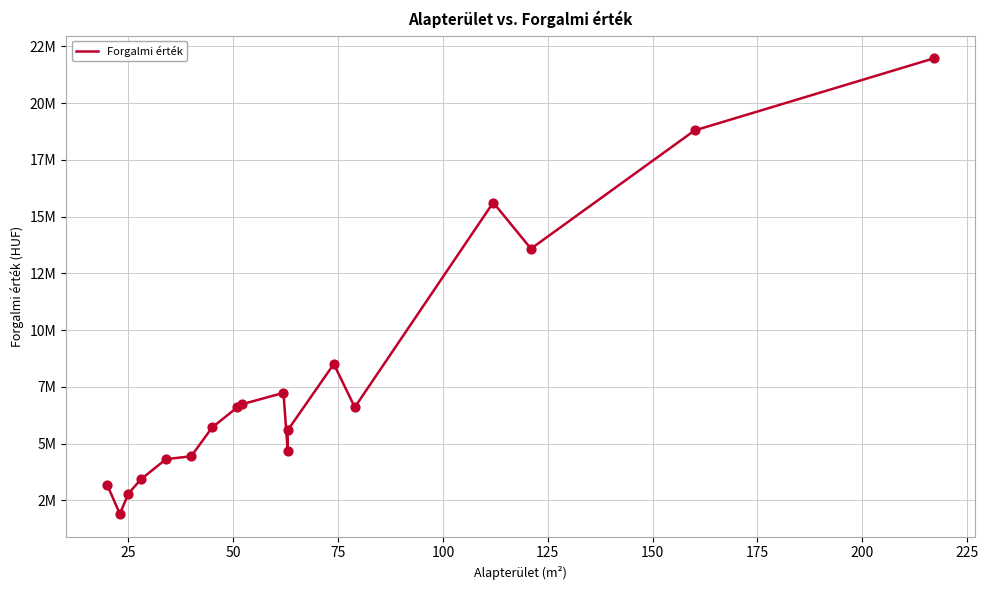

What is the ratio of the value at 50 to the value at 225?

0.4